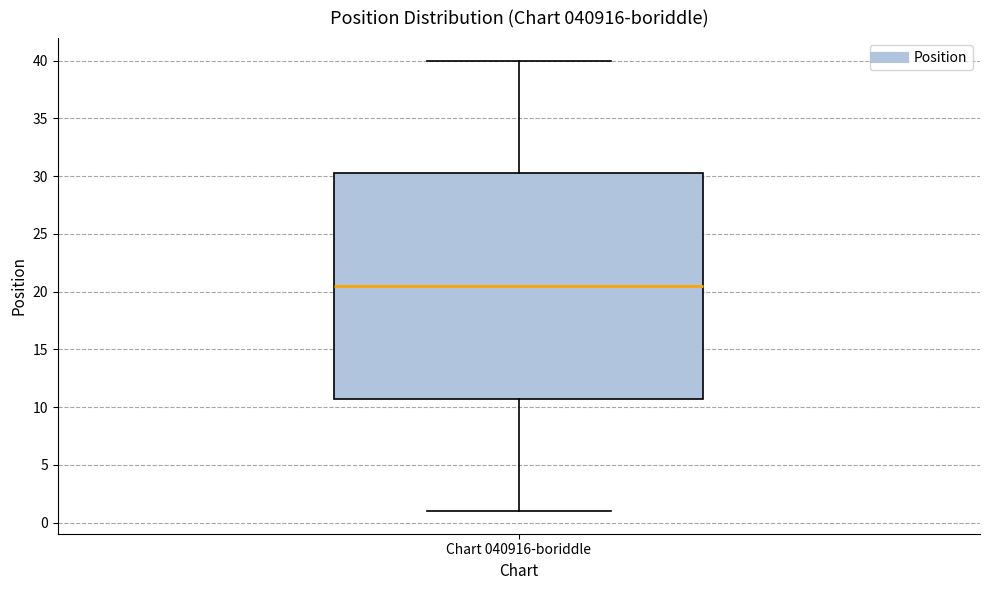

Transcribe this box plot: give where the median line is, the range the box spans, and where the two whiskers end, as read against the y-axis. The values are not printed on the chart, so give them approximately, as read against the axis.

median 20.5, box 11.0 to 30.5, whiskers 1.0 to 40.0